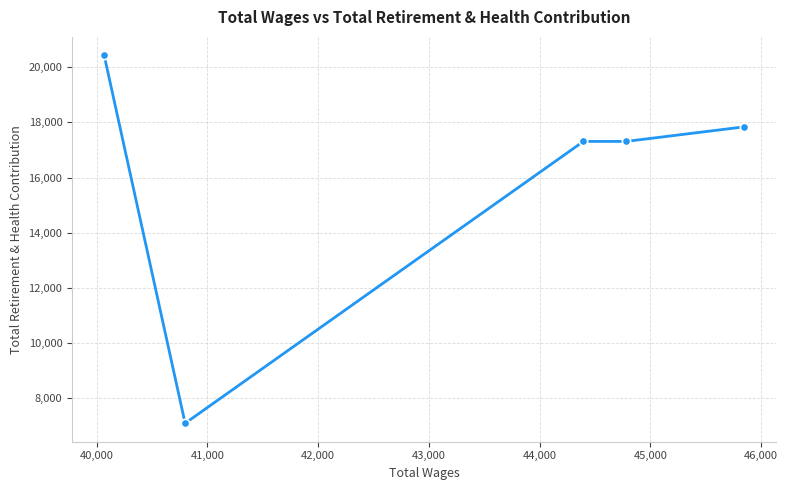

What is the value of the 3rd point from the left?

17311